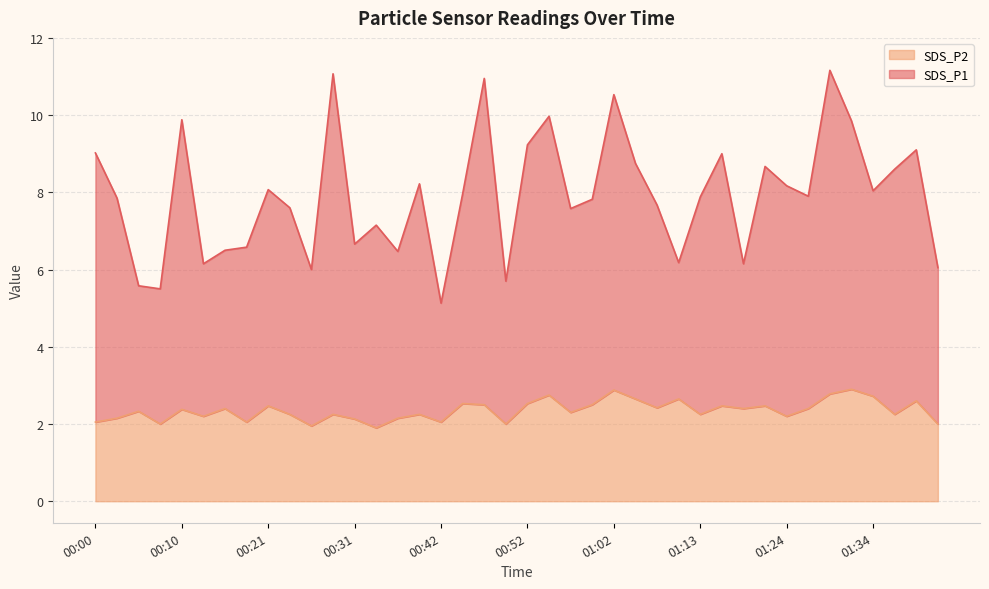

At how many categories does at least one series exceed 10?

4